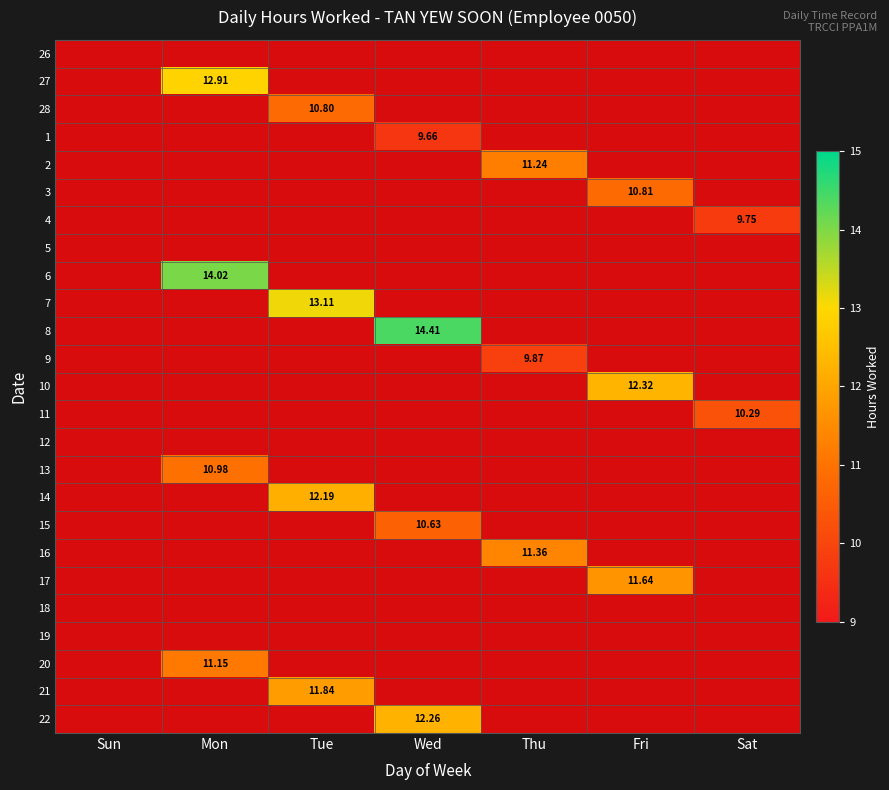

True or false: 4 has a value of 0.0 at Tue.

True